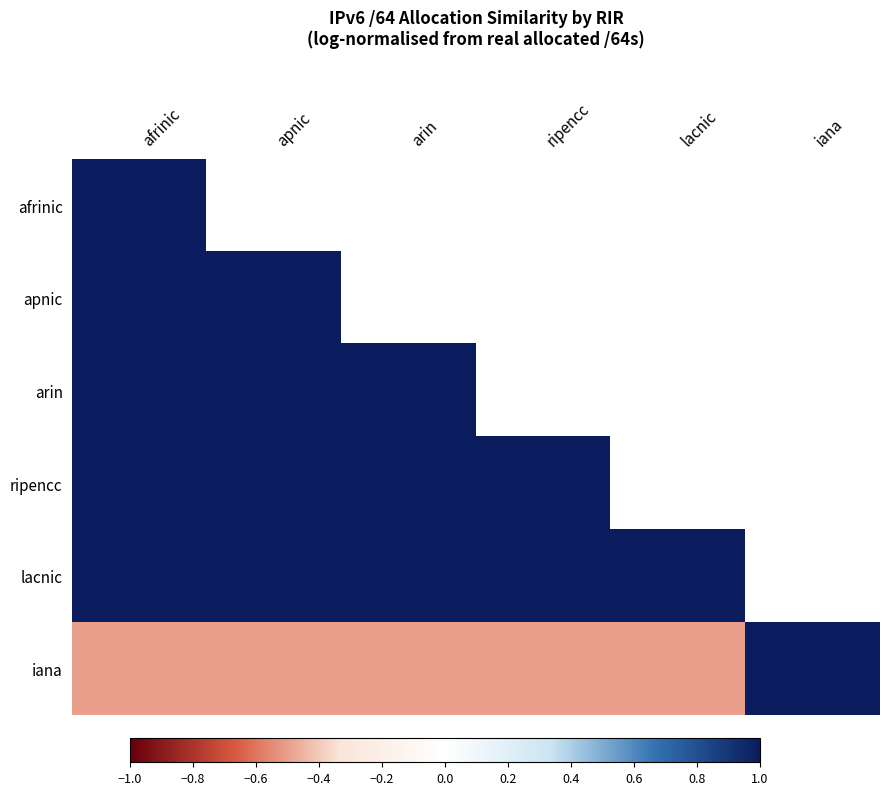

True or false: ripencc has a value of 1.0 at arin.

True